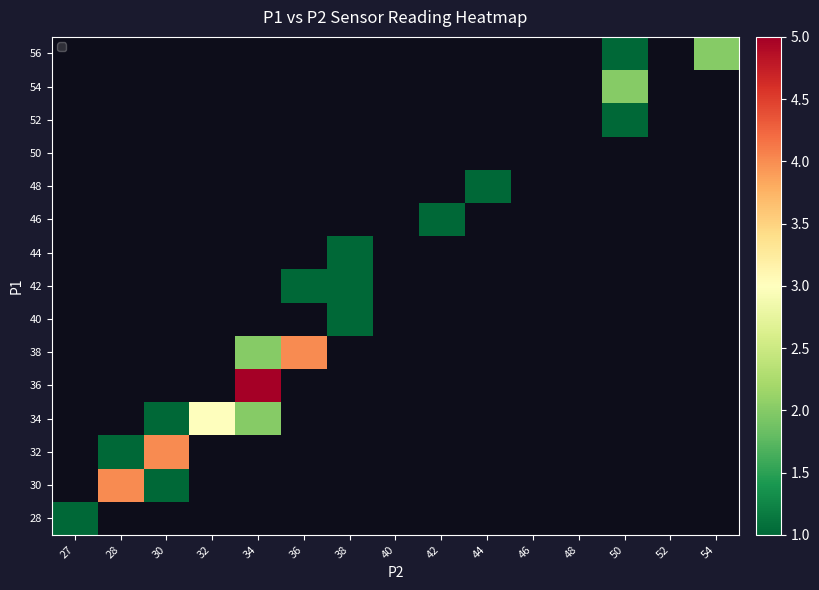

Which category has the lowest value across all series?

27